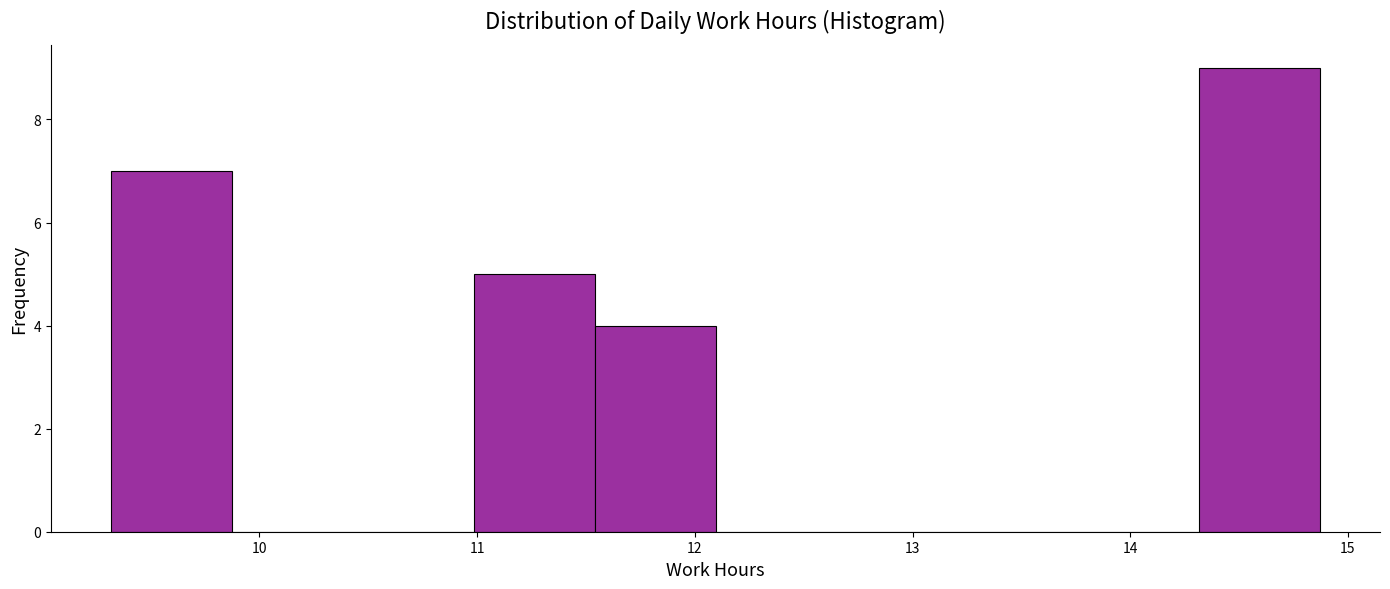

Over which range of the x-axis is the bar tallest?

14.3 to 14.9